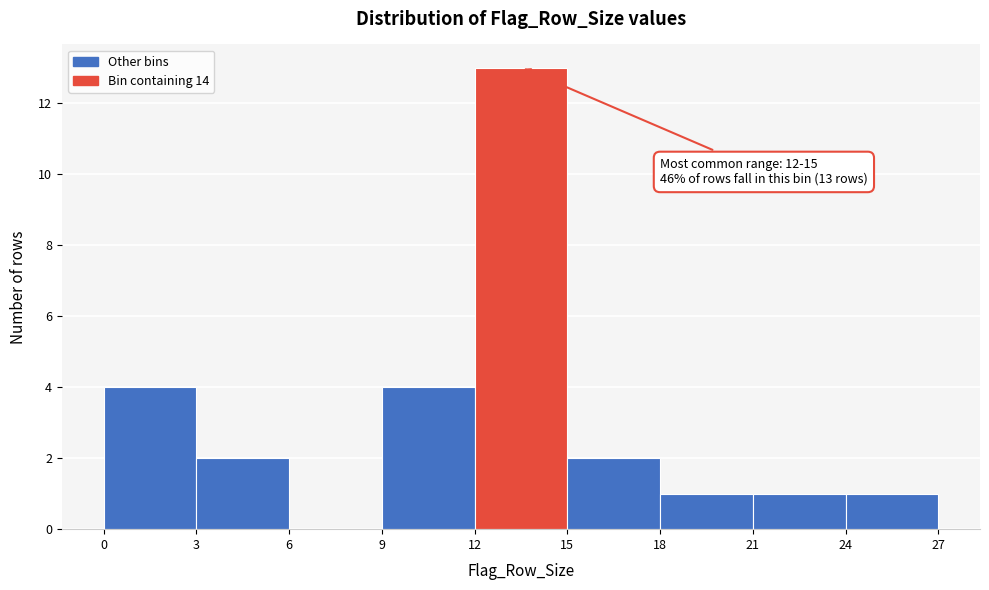

Over which range of the x-axis is the bar tallest?

12 to 15